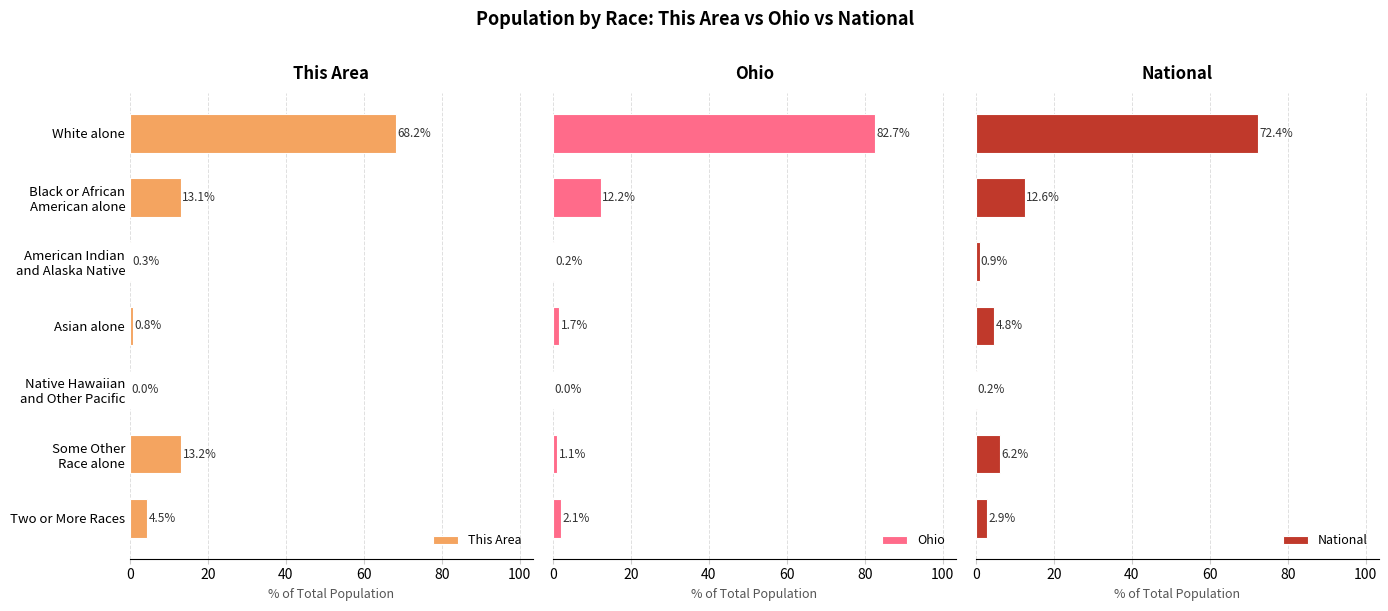

How many bars are there in each group?

3